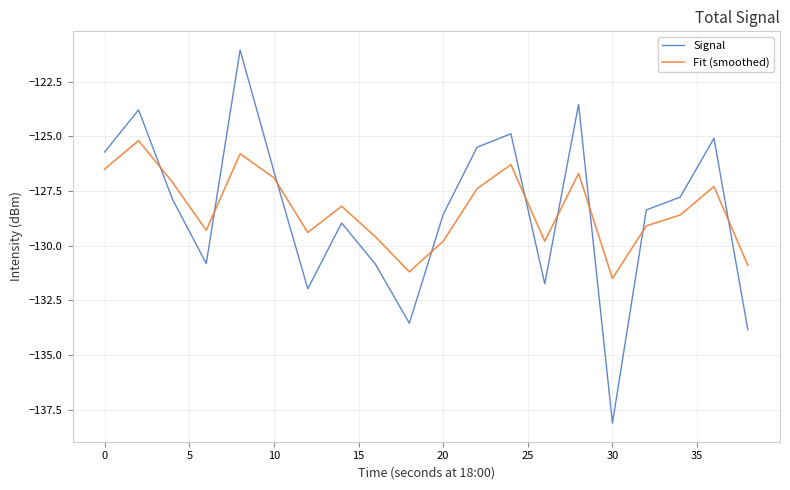

True or false: Fit (smoothed) and Signal cross at least once.

True